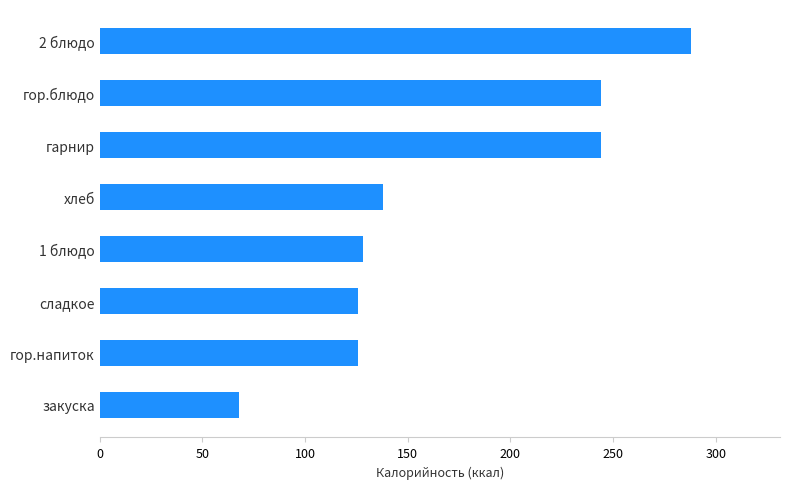

Is it true that the value at гарнир is 244?

True